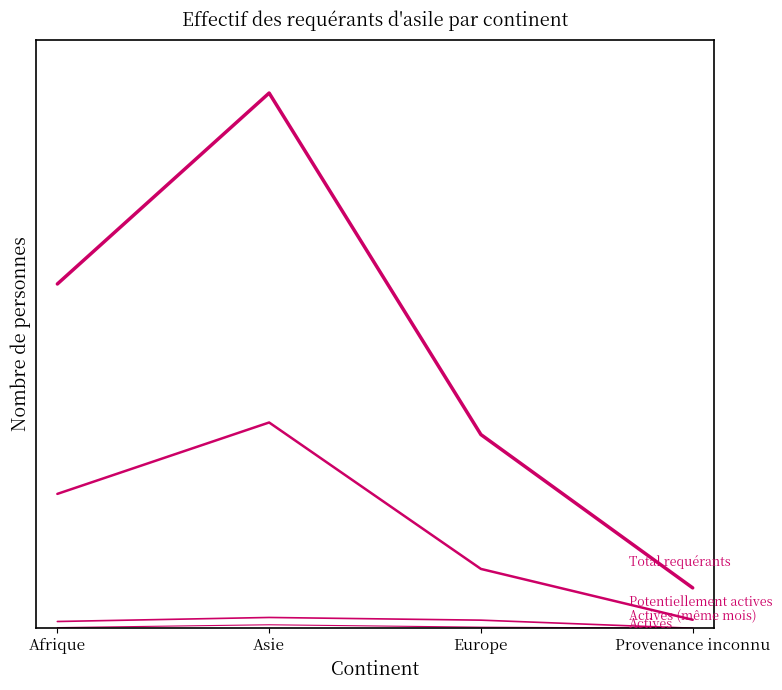

Reading right to left, list all the values displayed in this chart.

Total requérants d'asile: Provenance inconnu=15.0	Europe=72.0	Asie=199.0	Afrique=128.0
Personnes potentiellement actives: Provenance inconnu=3.1	Europe=22.1	Asie=76.5	Afrique=50.0
Personnes actives même mois: Provenance inconnu=0.0	Europe=3.0	Asie=4.0	Afrique=2.5
Personnes actives: Provenance inconnu=0.0	Europe=0.4	Asie=1.3	Afrique=0.2